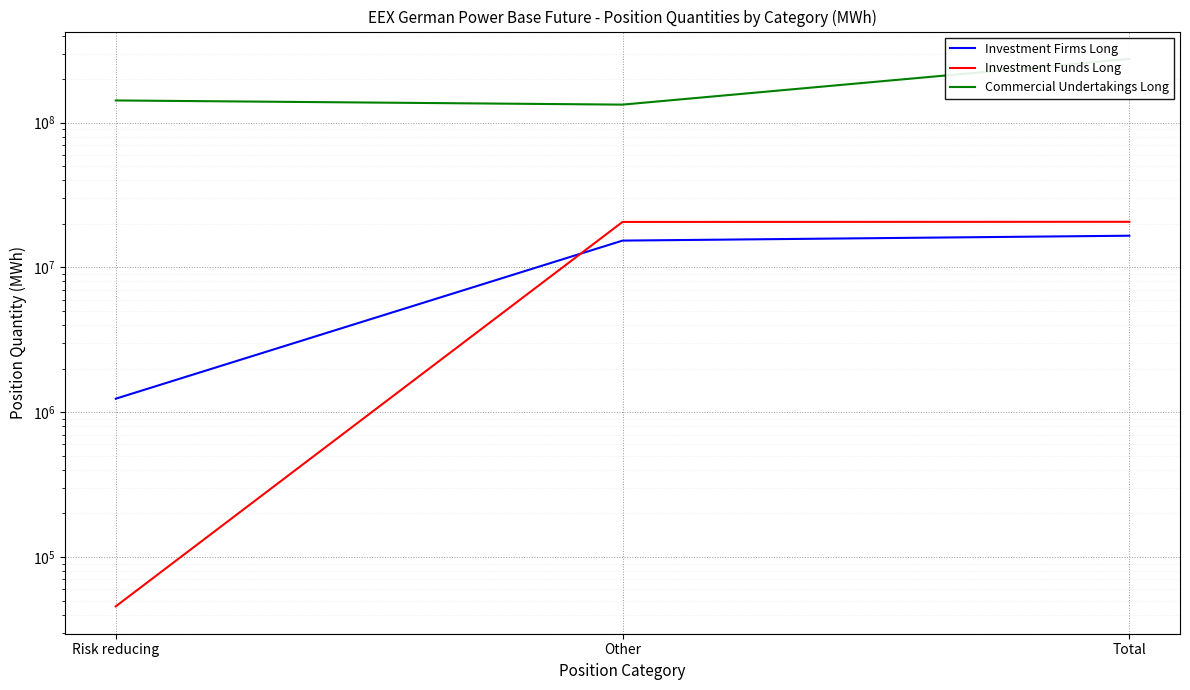

At which label does Investment Funds Long first exceed 20621586?

Total